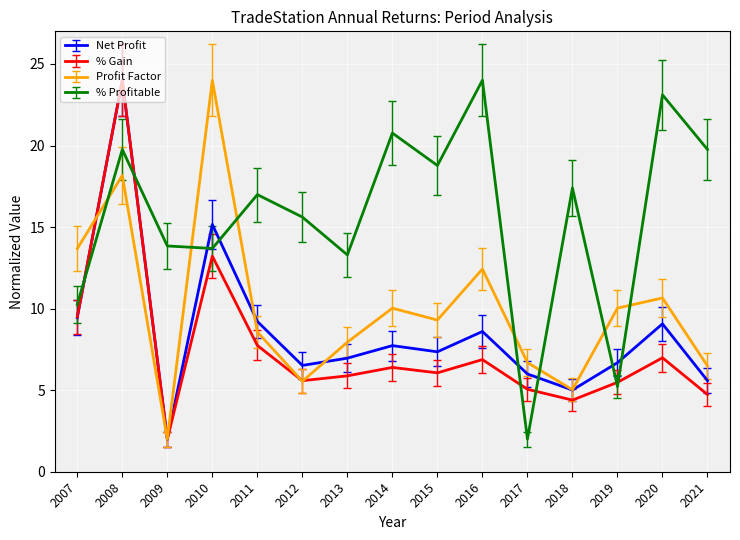

Which series changed the most between 2017 and 2019?

Profit Factor